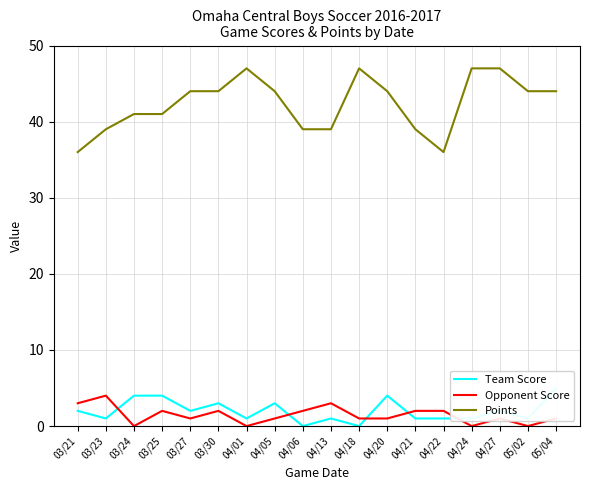

What is the sum of the Points values at 05/02 and 04/01?

91